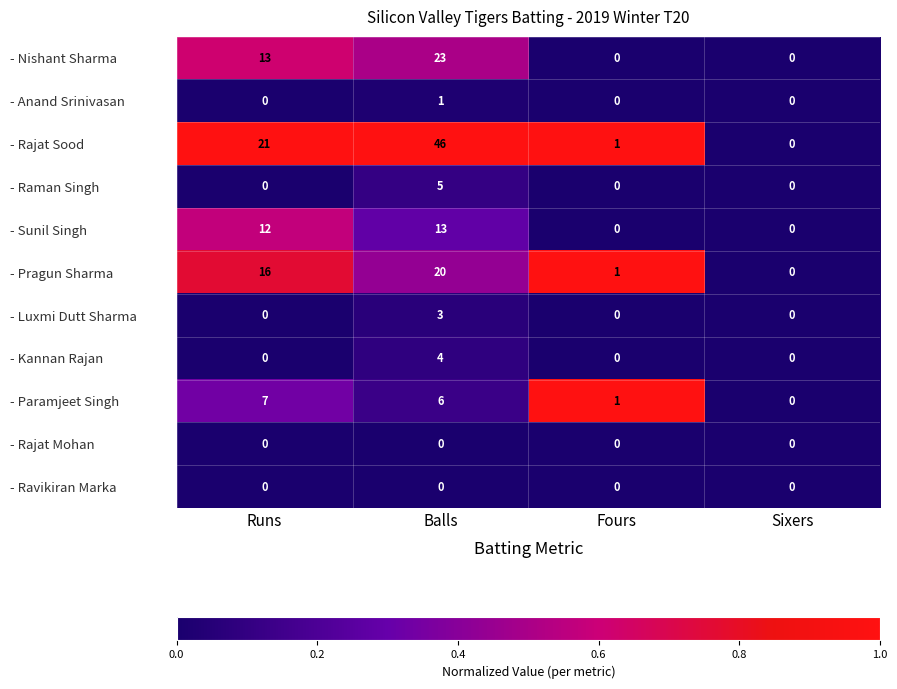

The value of - Paramjeet Singh at Runs is 3. True or false?

False